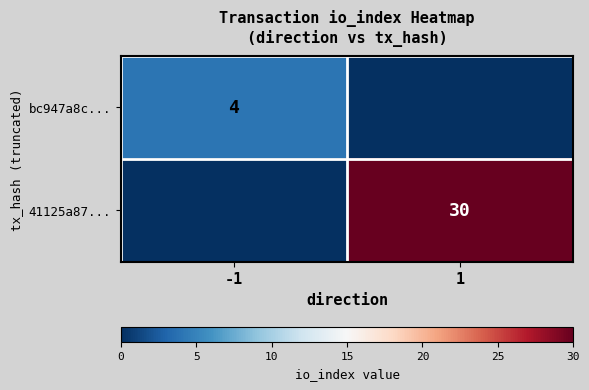

What is the total value across all series at 1?

30